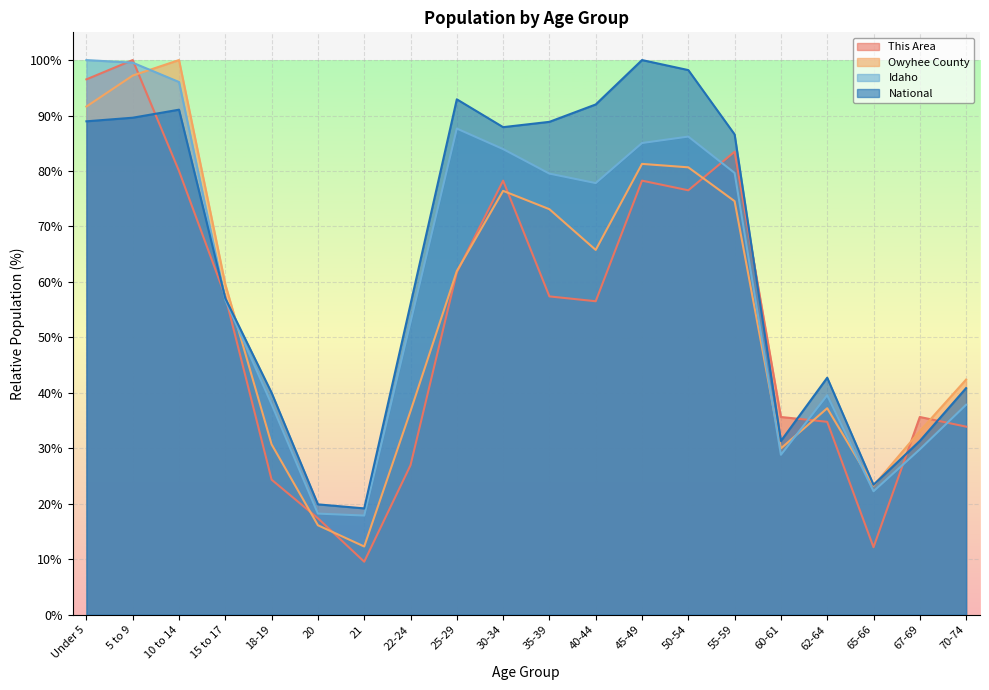

Which series has the largest total across all categories?

National